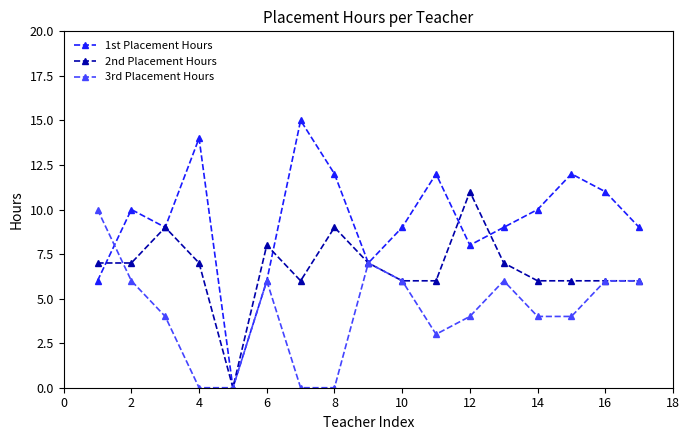

Which series has the largest total across all categories?

1st Placement Hours